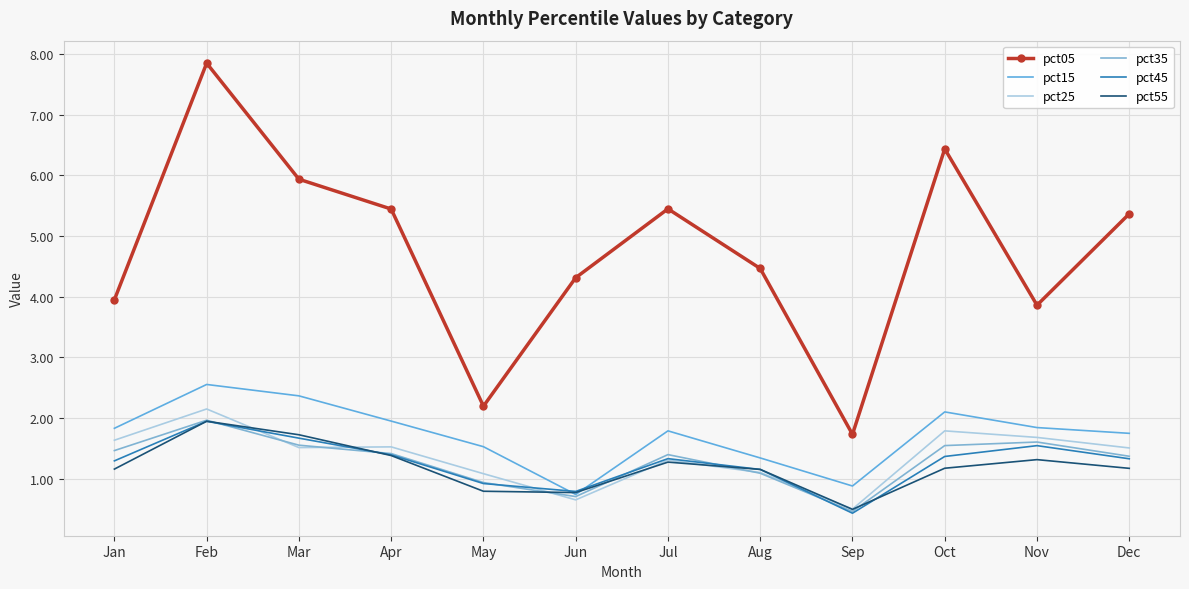

True or false: pct15 and pct55 cross at least once.

True